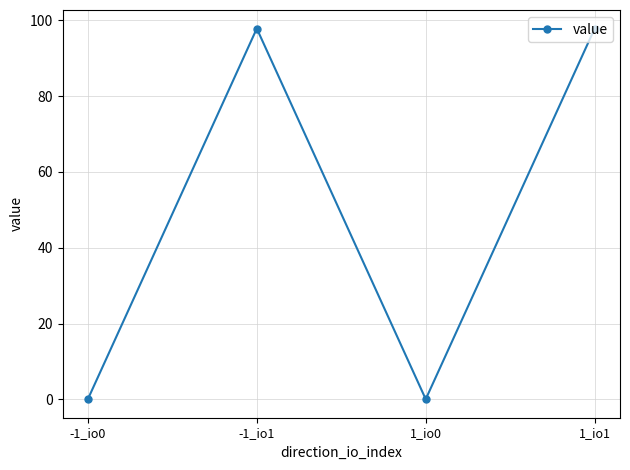

What position from the left is -1_io0?

1